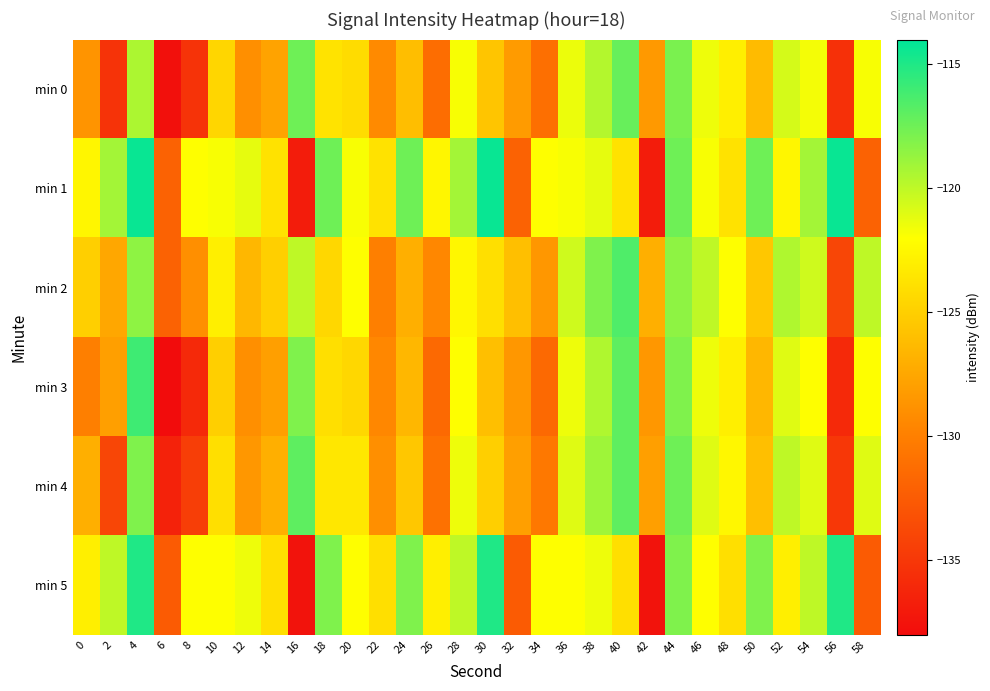

What is the total value across all series at 26?

-768.8